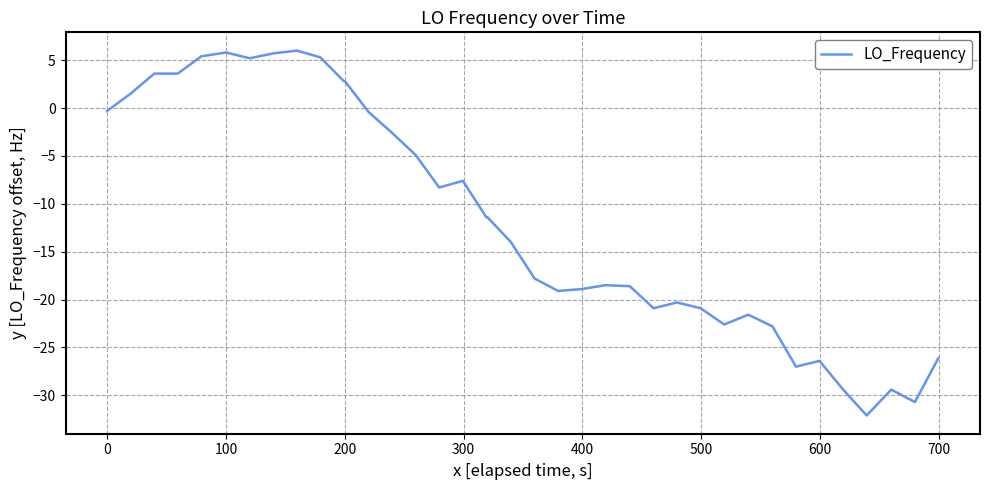

How many negative values are there?

29